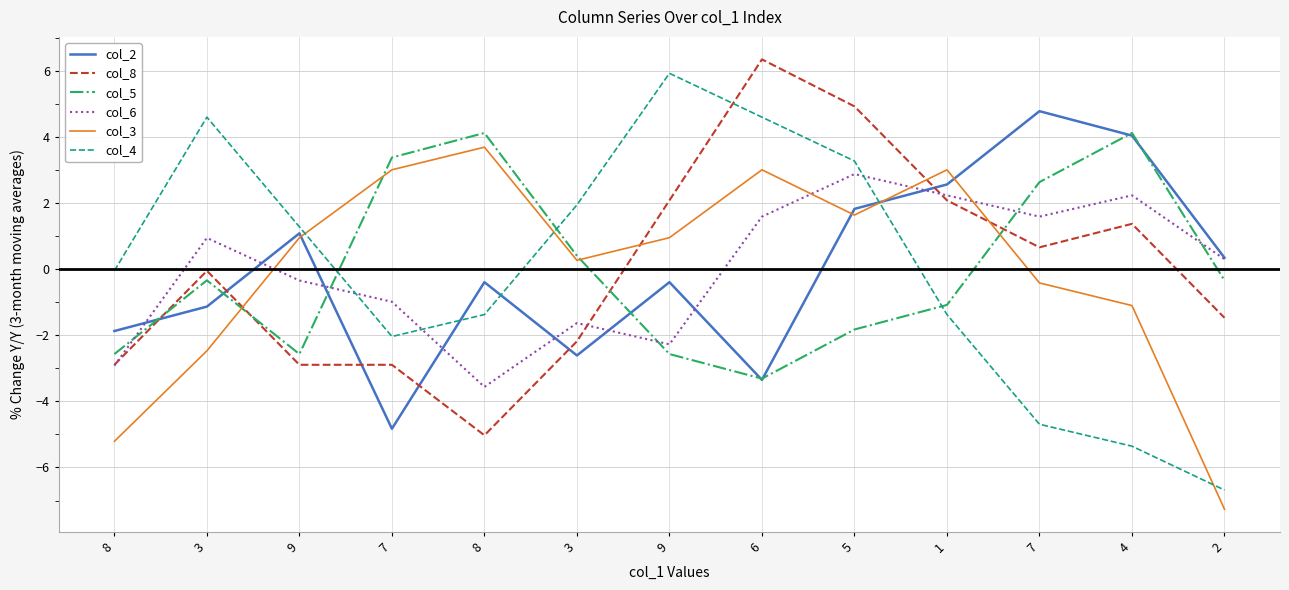

Is this an area chart (filled region under the line)?

No